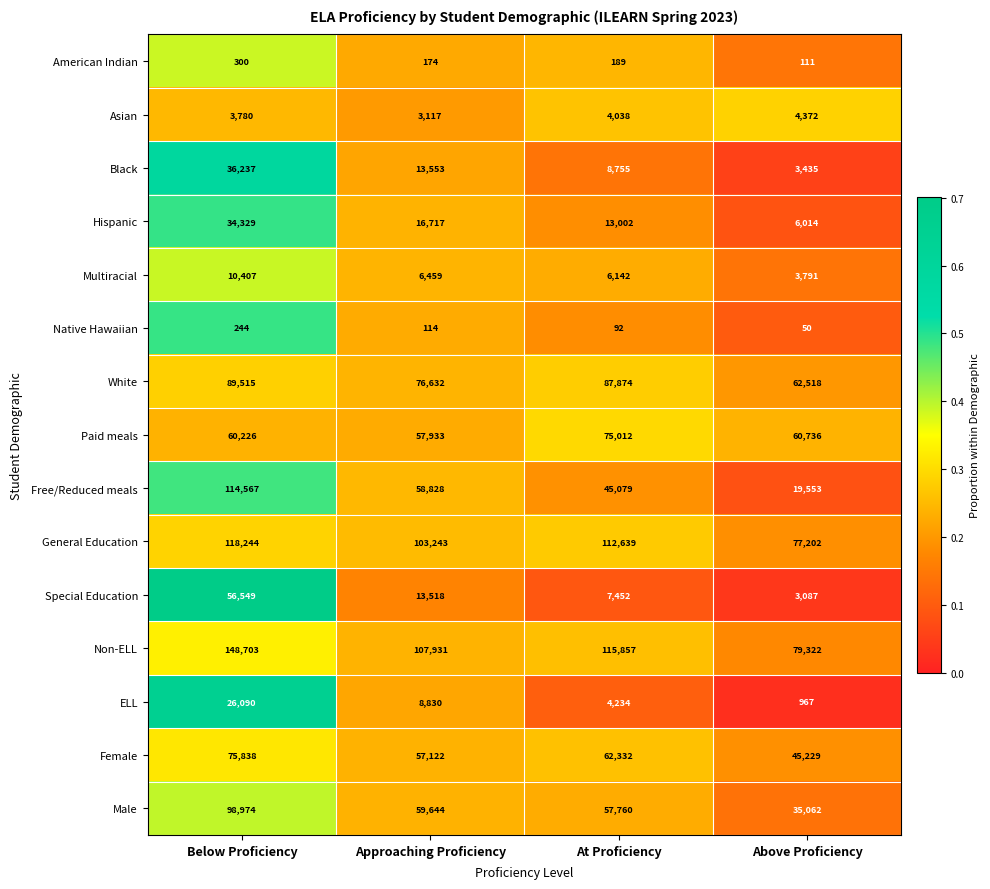

What is the maximum value shown in the chart?

148703